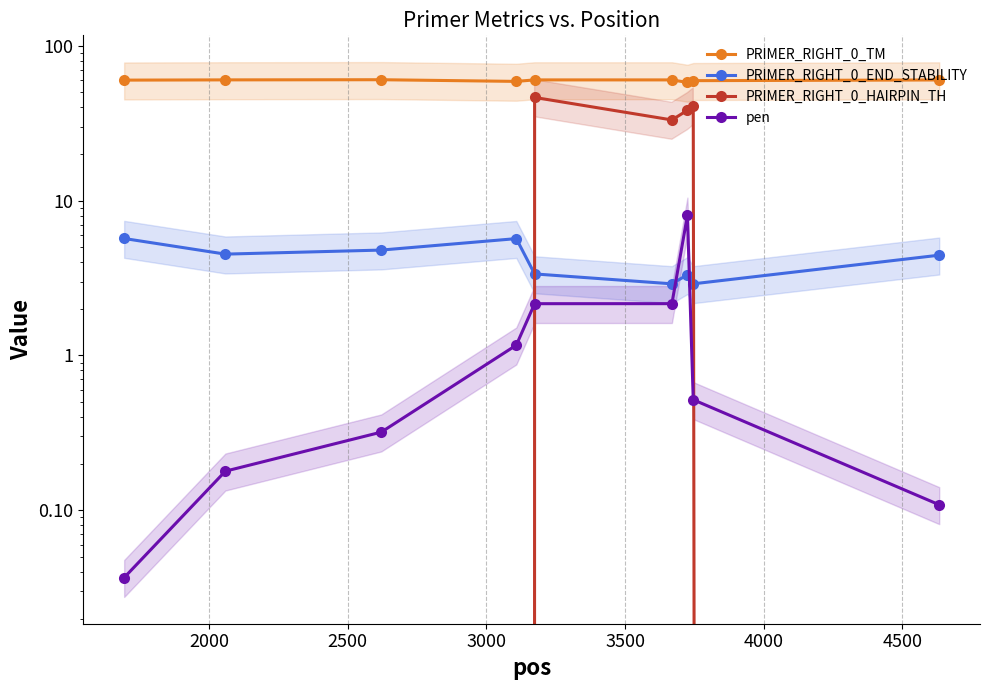

True or false: pen has a value of 5.0 at 4500.

False